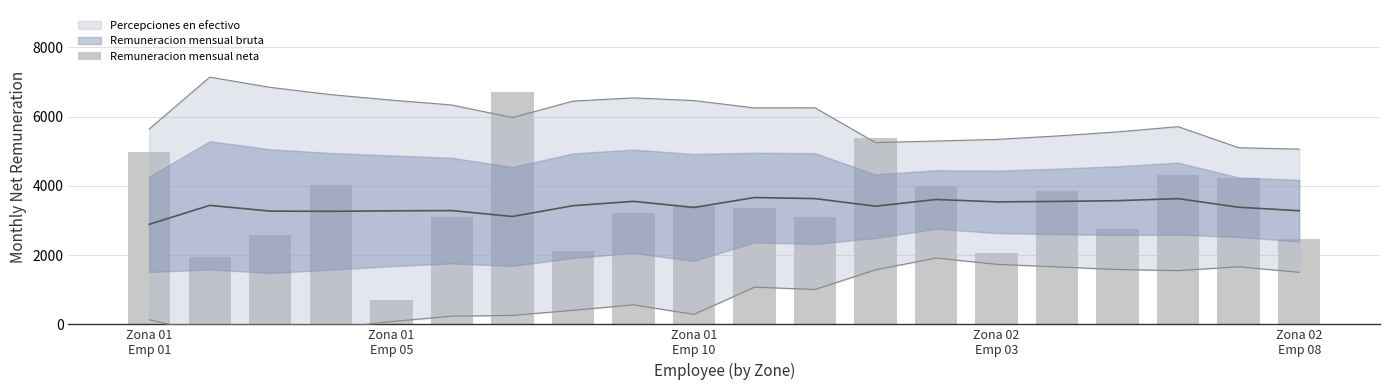

How many values are below 3360?

10